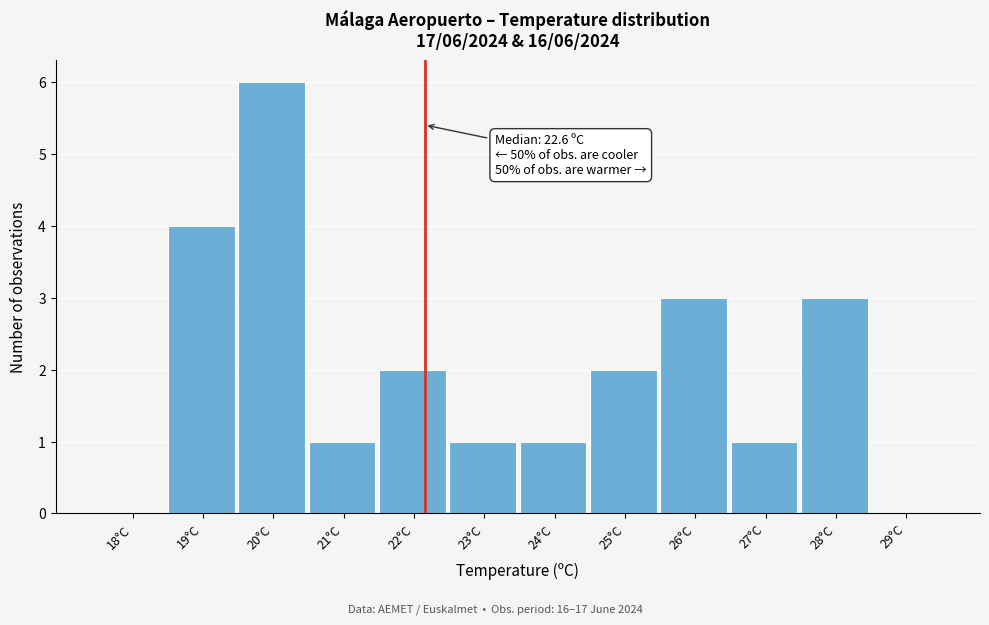

Reading left to right, transcribe all the data shown in this chart.

18°C=0	19°C=4	20°C=6	21°C=1	22°C=2	23°C=1	24°C=1	25°C=2	26°C=3	27°C=1	28°C=3	29°C=0